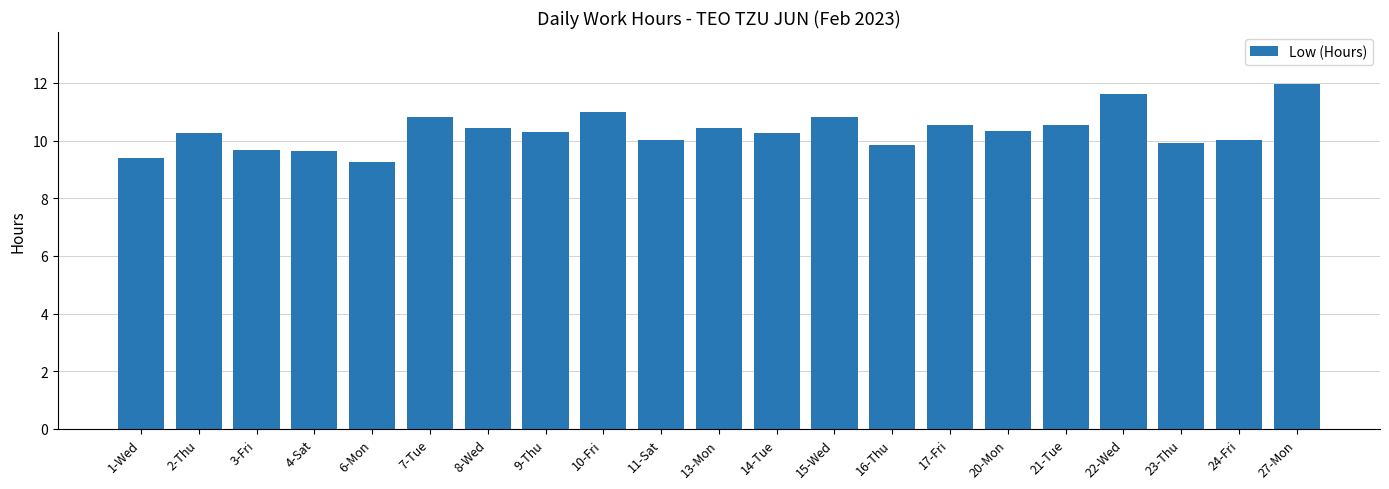

What is the sum of the values at 8-Wed and 10-Fri?

21.4